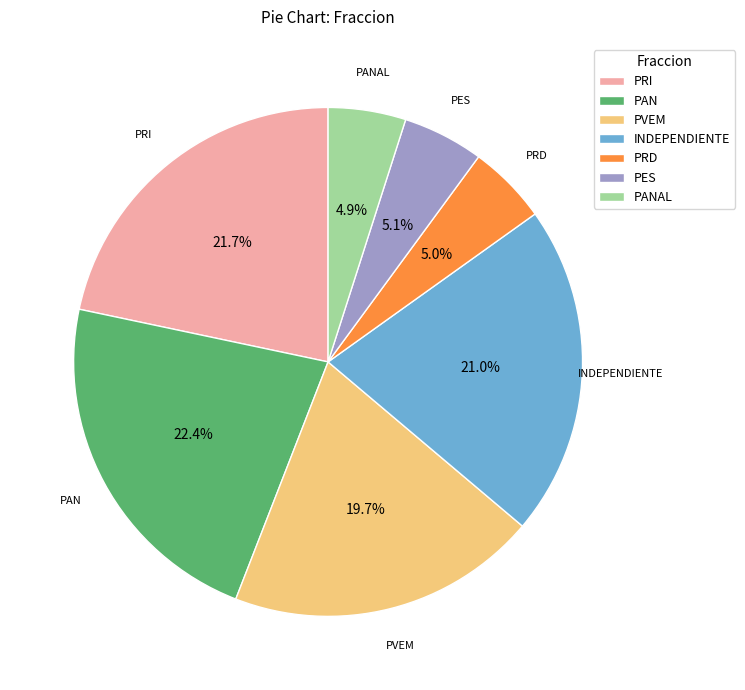

What percentage is the INDEPENDIENTE slice, to the nearest percent?

21%